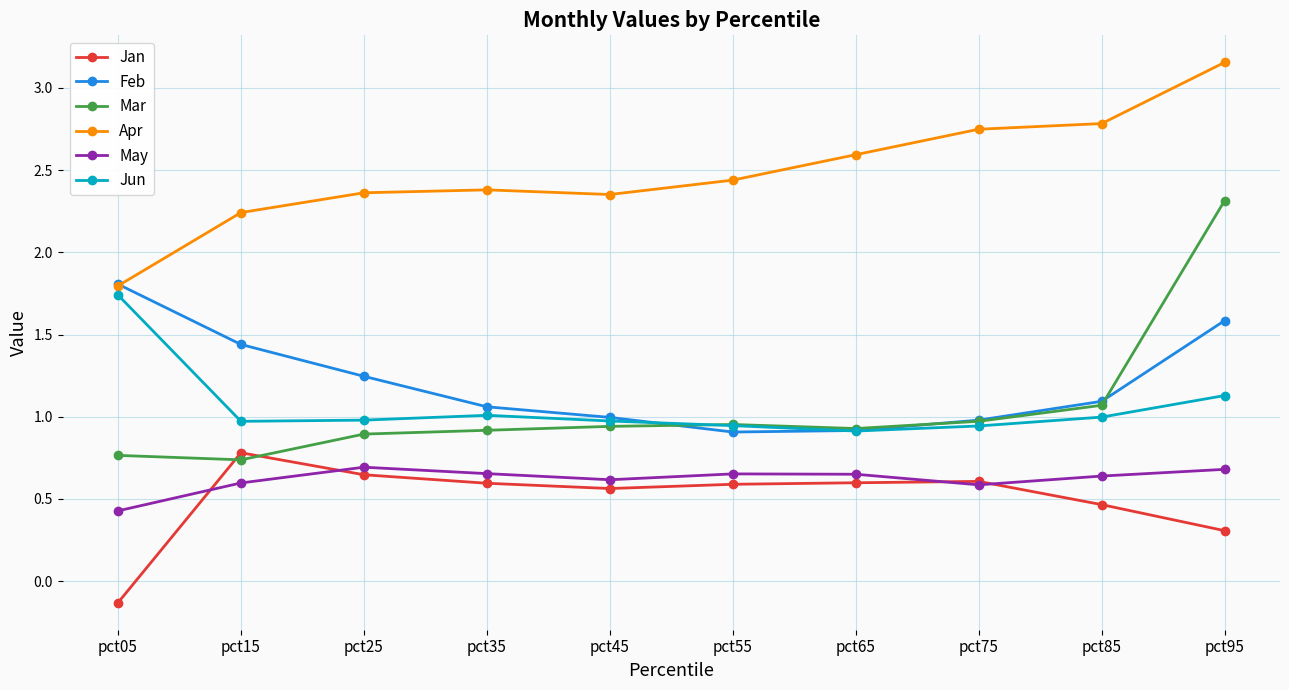

At which category does May reach its first local valley?

pct45